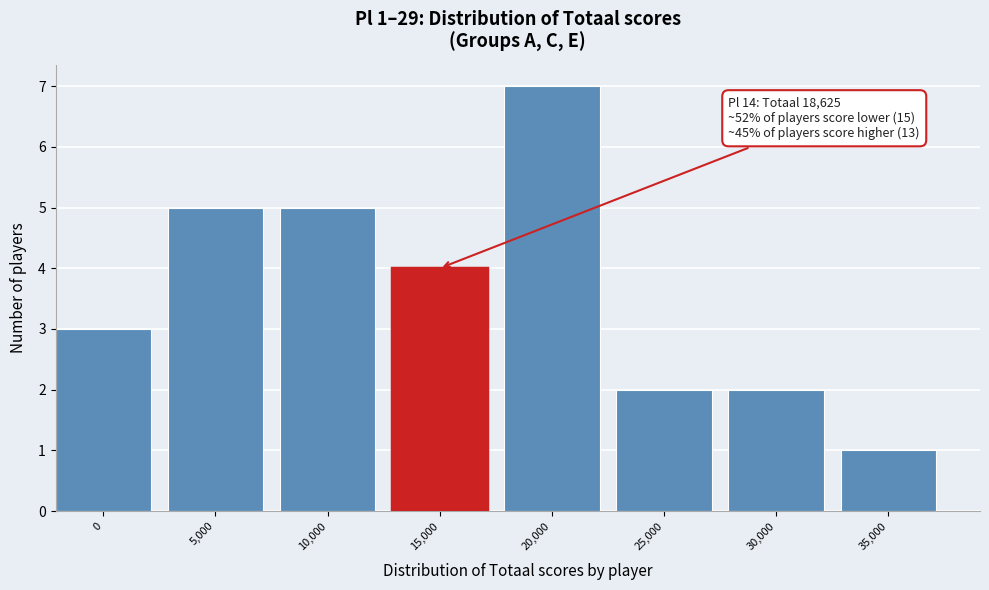

Reading right to left, extract all data points from this chart.

35,000=1	30,000=2	25,000=2	20,000=7	15,000=4	10,000=5	5,000=5	0=3